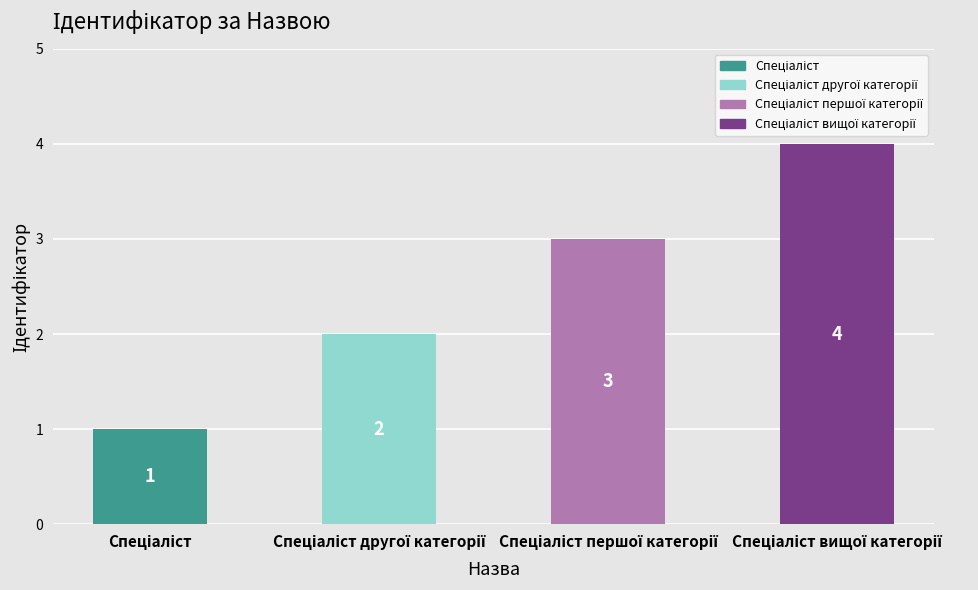

Reading left to right, transcribe all the data shown in this chart.

1	2	3	4